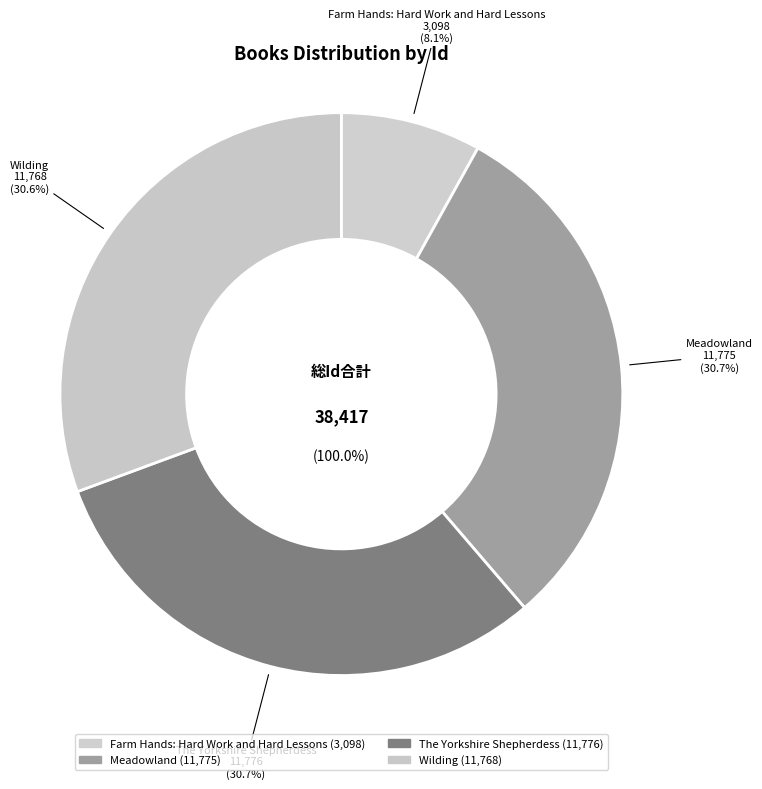

To the nearest percent, what portion does Farm Hands: Hard Work and Hard Lessons represent?

8%